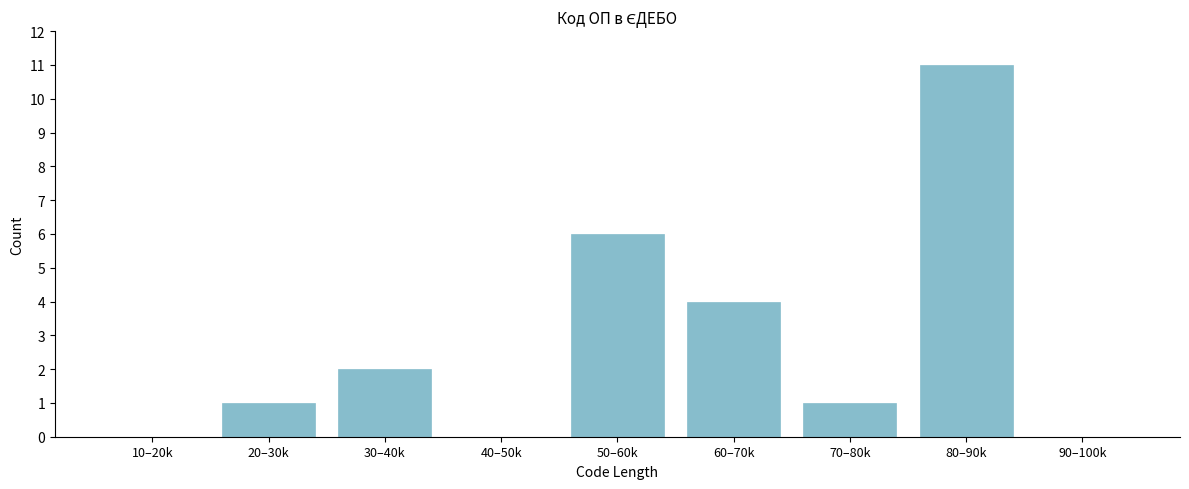

Reading left to right, extract all data points from this chart.

10–20k=0	20–30k=1	30–40k=2	40–50k=0	50–60k=6	60–70k=4	70–80k=1	80–90k=11	90–100k=0